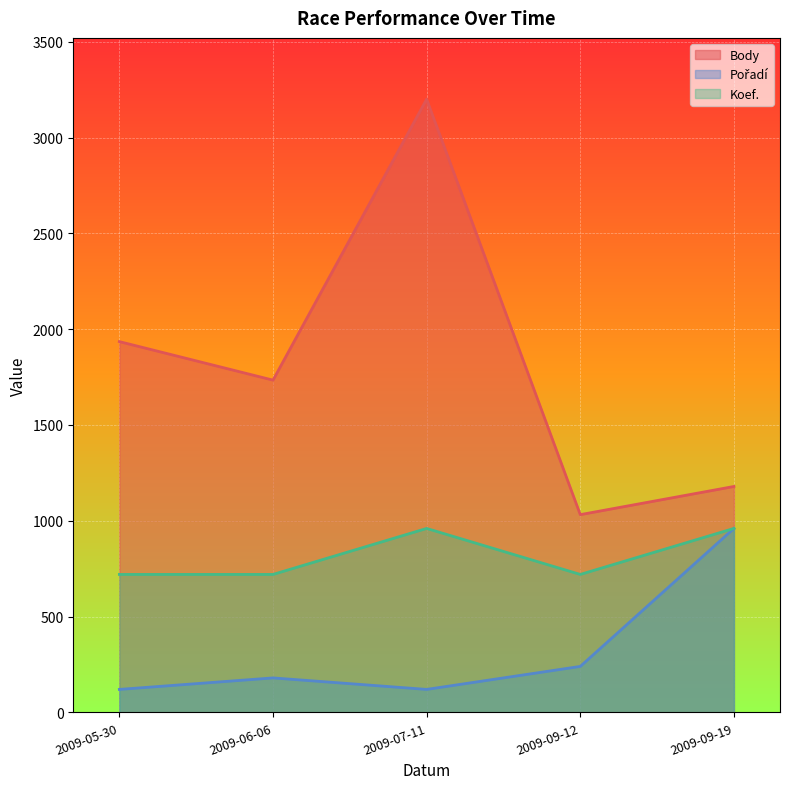

Rank the series by their average value, from highest to lowest.

Body, Koef., Pořadí